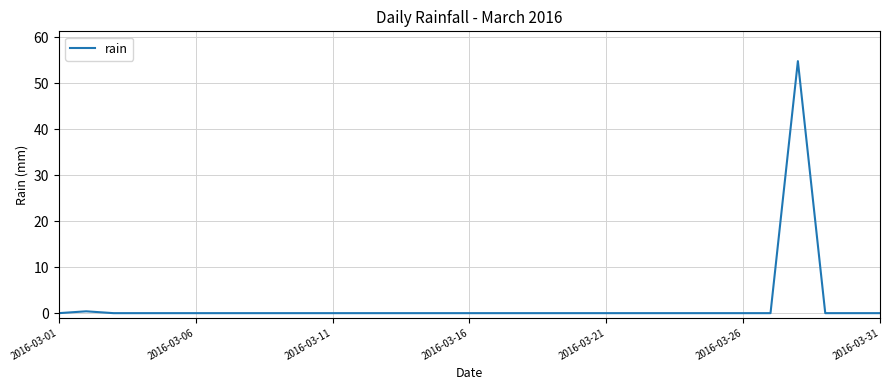

What is the greatest value displayed?

54.8